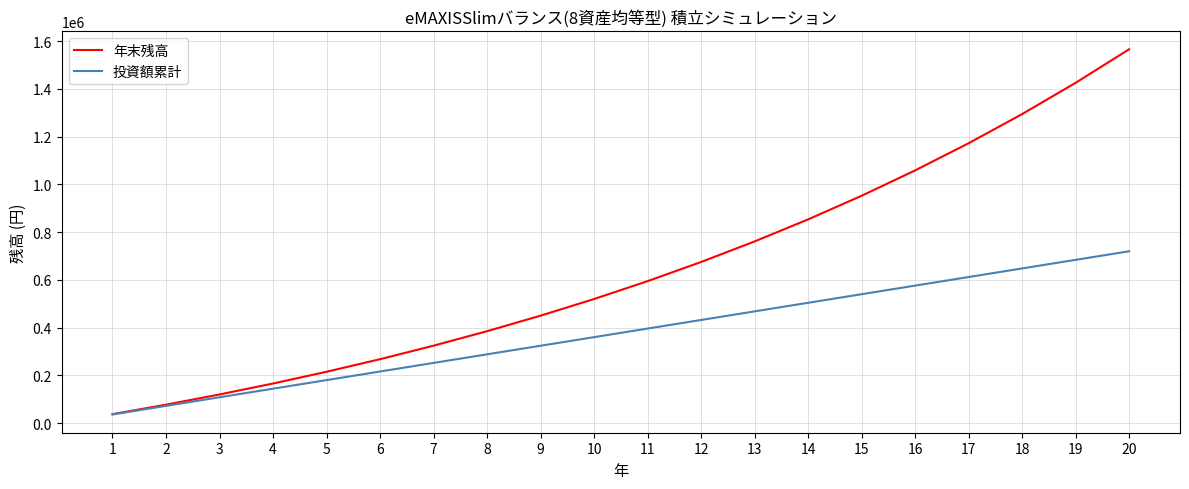

Reading right to left, what are all the values shown in this chart?

年末残高: 1566580.5	1426008.9	1294940.3	1172732.1	1058785.5	952541.9	853480.5	761115.9	674995.3	594696.6	519826.3	450017.4	384927.7	324238.1	267651.3	214889.9	165695.3	119826.3	77058.1	37181.2
投資額累計: 720000.0	684000.0	648000.0	612000.0	576000.0	540000.0	504000.0	468000.0	432000.0	396000.0	360000.0	324000.0	288000.0	252000.0	216000.0	180000.0	144000.0	108000.0	72000.0	36000.0